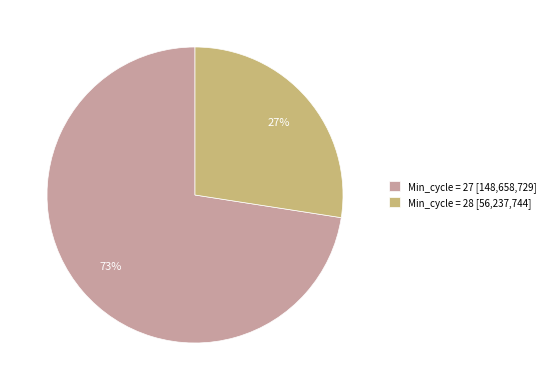

Which slice is the largest?

Min_cycle = 27 [148,658,729]